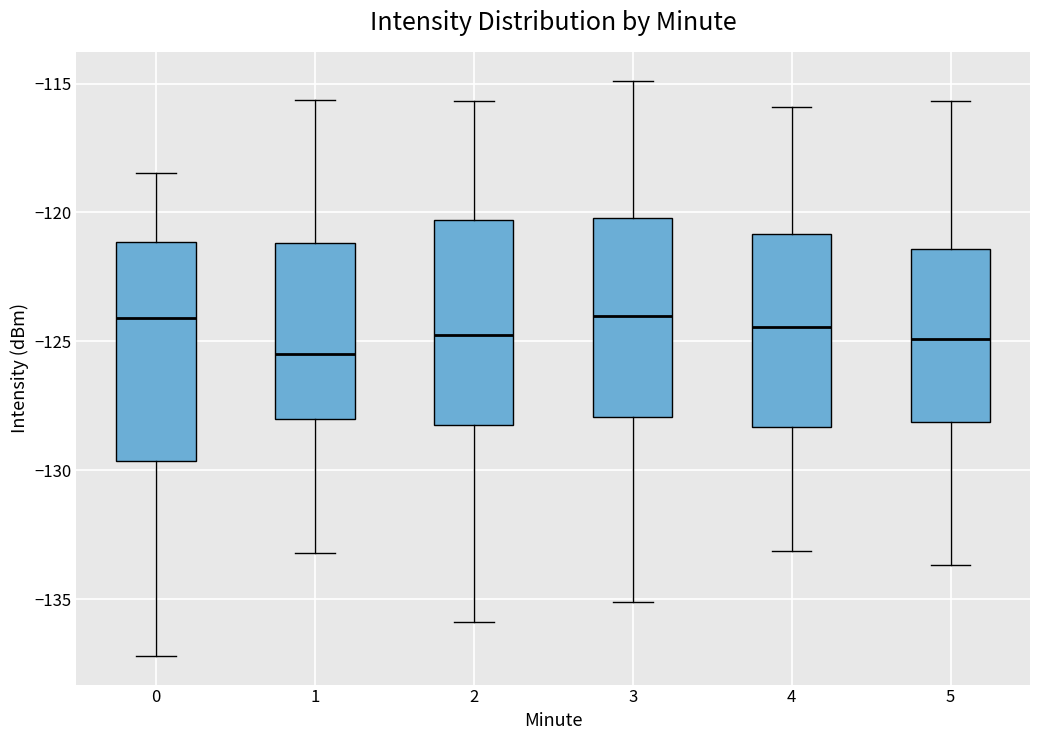

Reading left to right, transcribe this box plot: for each box, give where its median line is, the range the box spans, and where its two whiskers end, as read against the y-axis. The values are not printed on the chart, so give them approximately, as read against the axis.

0: median -124.0, box -129.5 to -121.0, whiskers -137.0 to -118.5
1: median -125.5, box -128.0 to -121.0, whiskers -133.0 to -115.5
2: median -124.5, box -128.0 to -120.5, whiskers -136.0 to -115.5
3: median -124.0, box -128.0 to -120.0, whiskers -135.0 to -115.0
4: median -124.5, box -128.5 to -121.0, whiskers -133.0 to -116.0
5: median -125.0, box -128.0 to -121.5, whiskers -133.5 to -115.5